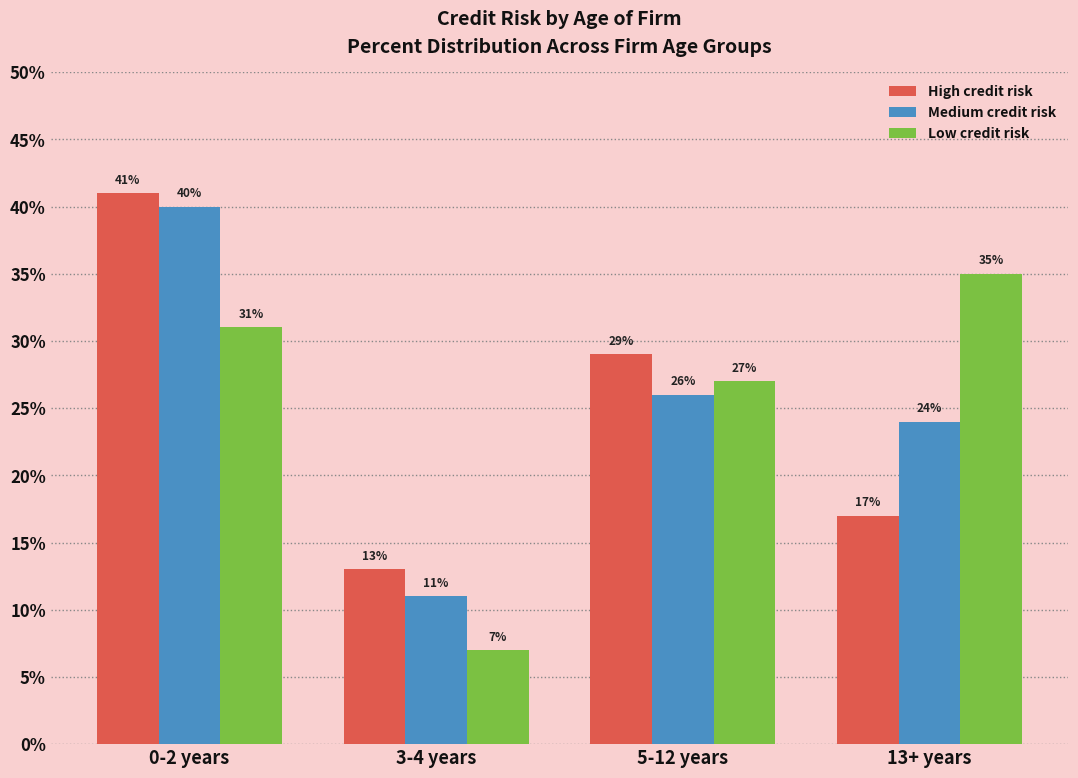

What is the smallest value displayed?

0.1